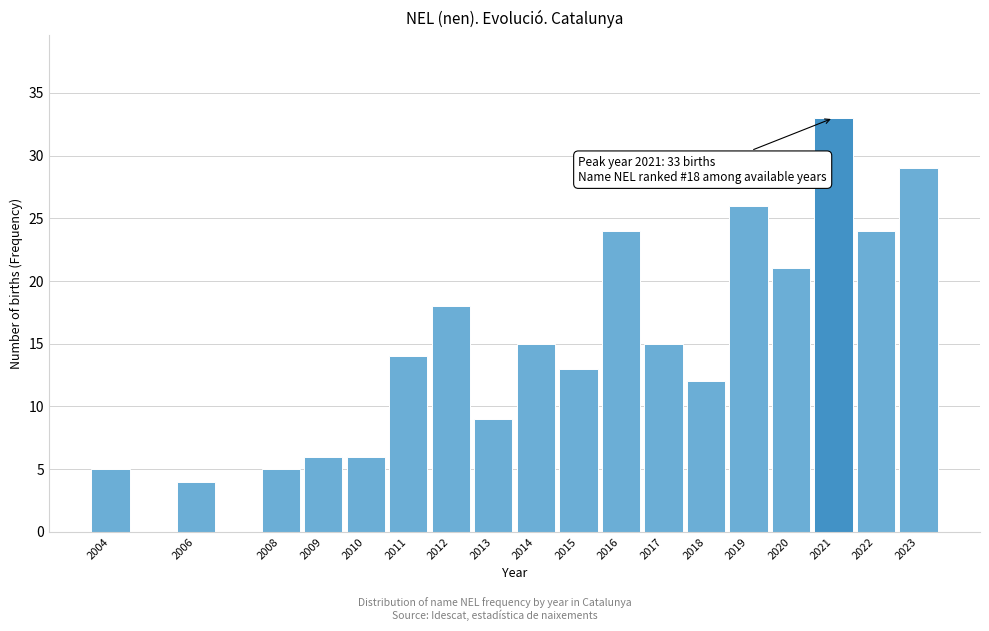

Reading left to right, list all the values displayed in this chart.

2004=5	2006=4	2008=5	2009=6	2010=6	2011=14	2012=18	2013=9	2014=15	2015=13	2016=24	2017=15	2018=12	2019=26	2020=21	2021=33	2022=24	2023=29